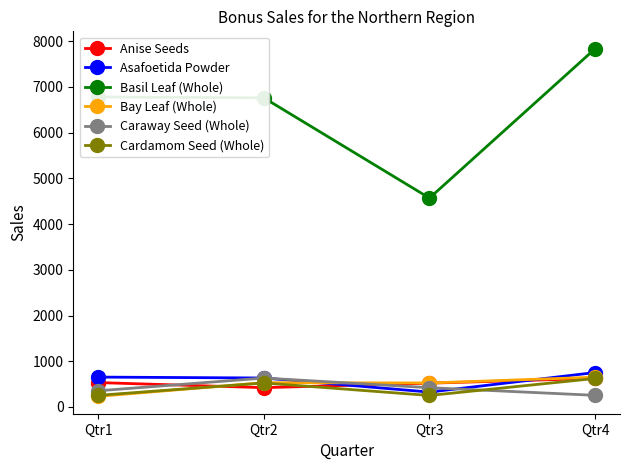

True or false: Basil Leaf (Whole) and Asafoetida Powder intersect in this chart.

False